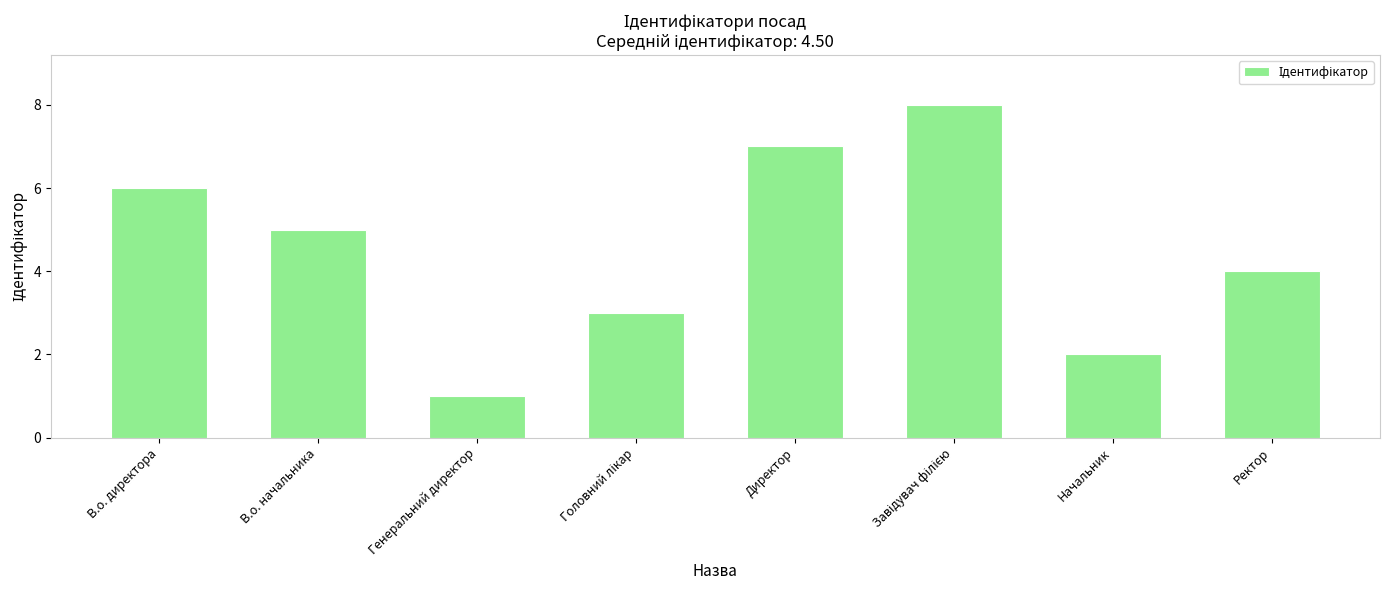

Is it true that the value at Начальник is 2?

True